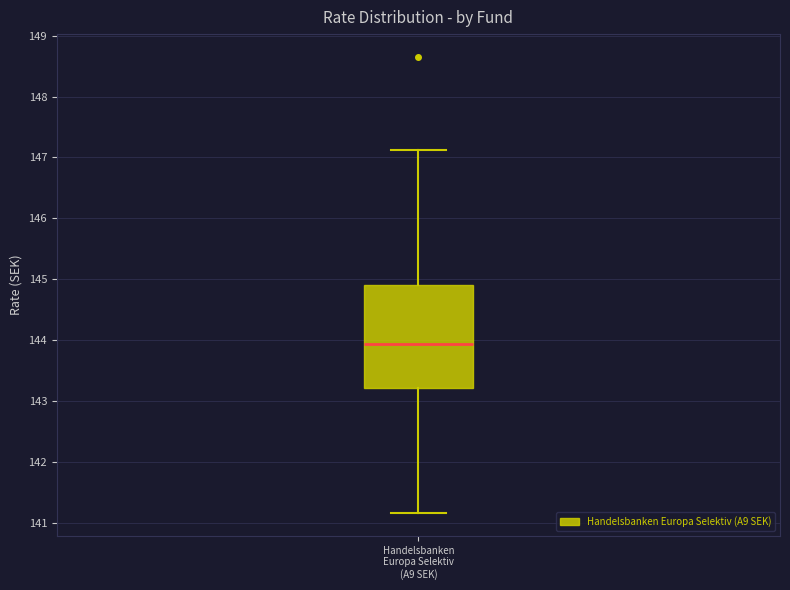

Read this box plot against the y-axis: the position of the median line, the range covered by the box, and the ends of both whiskers. The values are not printed on the chart, so give them approximately, as read against the axis.

median 143.9, box 143.2 to 144.9, whiskers 141.2 to 147.1